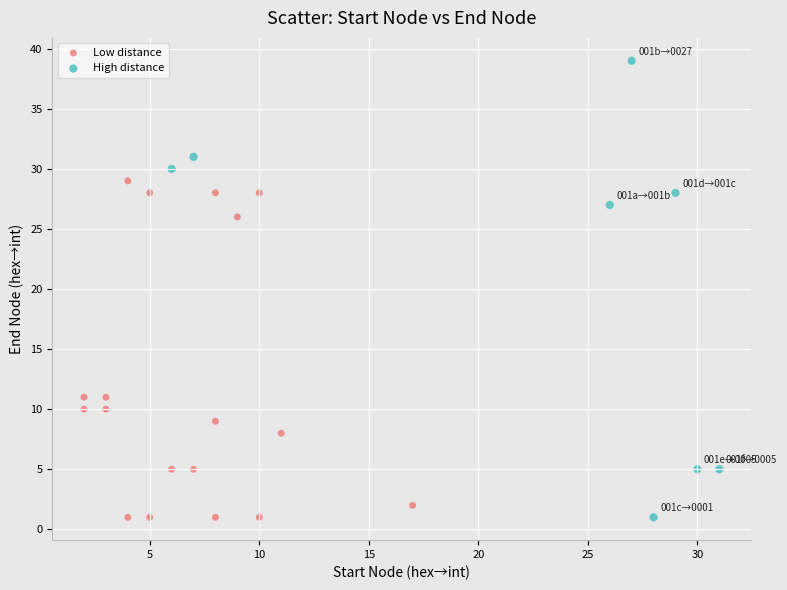

Which series has the widest spread of Y values?

High distance